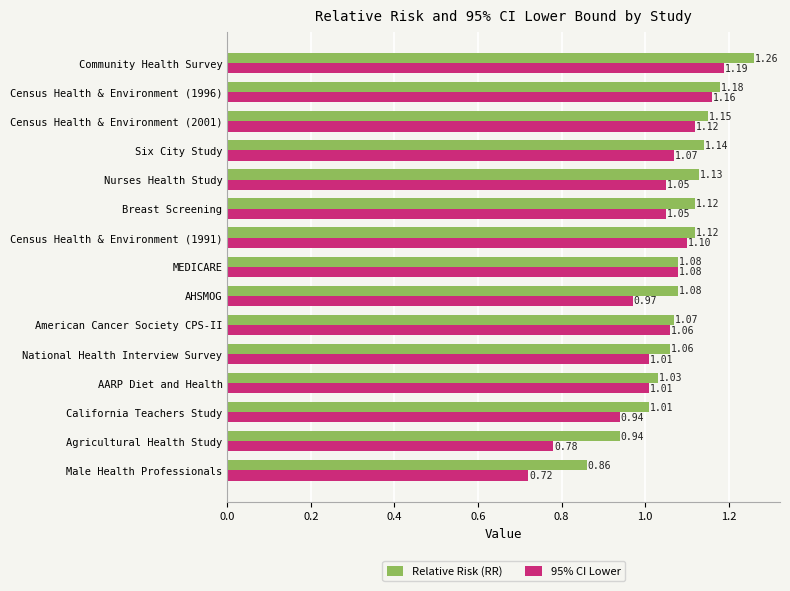

Which series has the largest range (max minus min)?

95% CI Lower